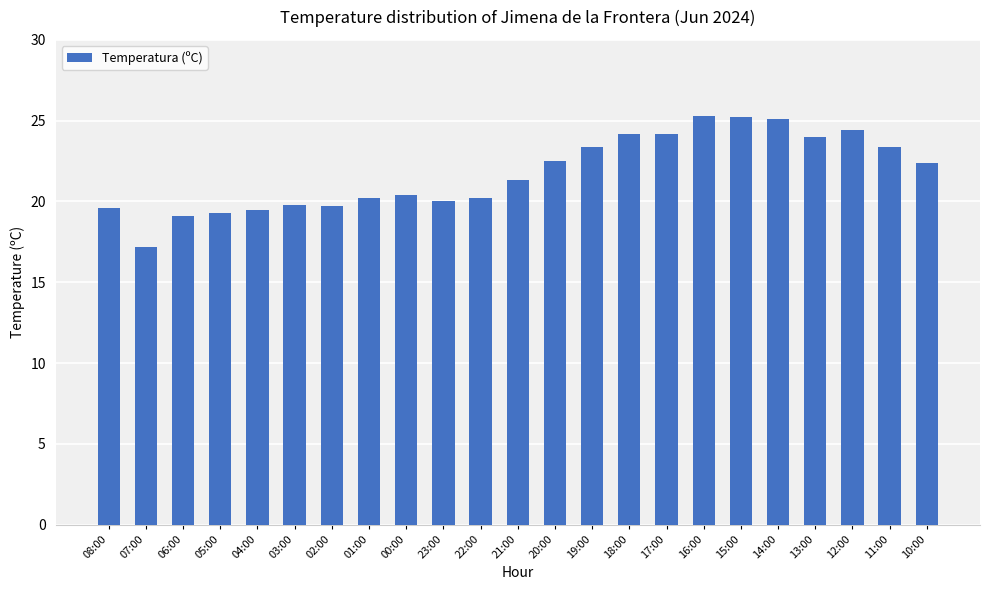

Is it true that the value at 14:00 is 15.1?

False